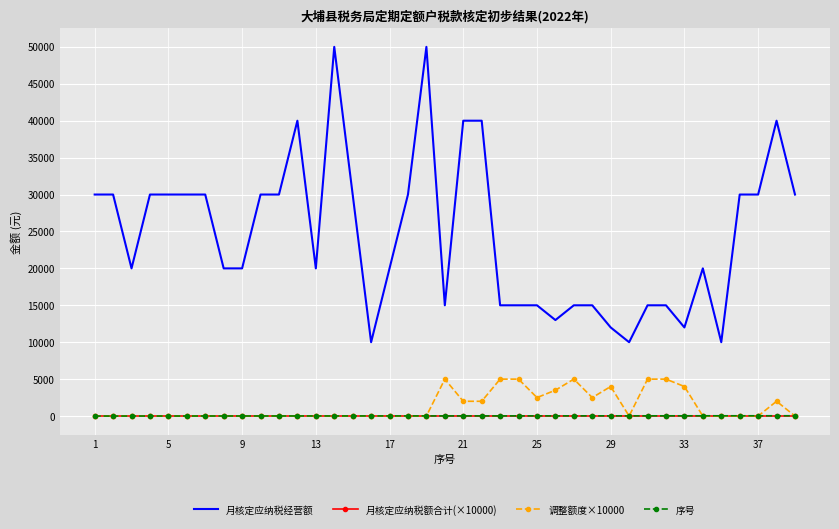

What is the greatest value displayed?

50000